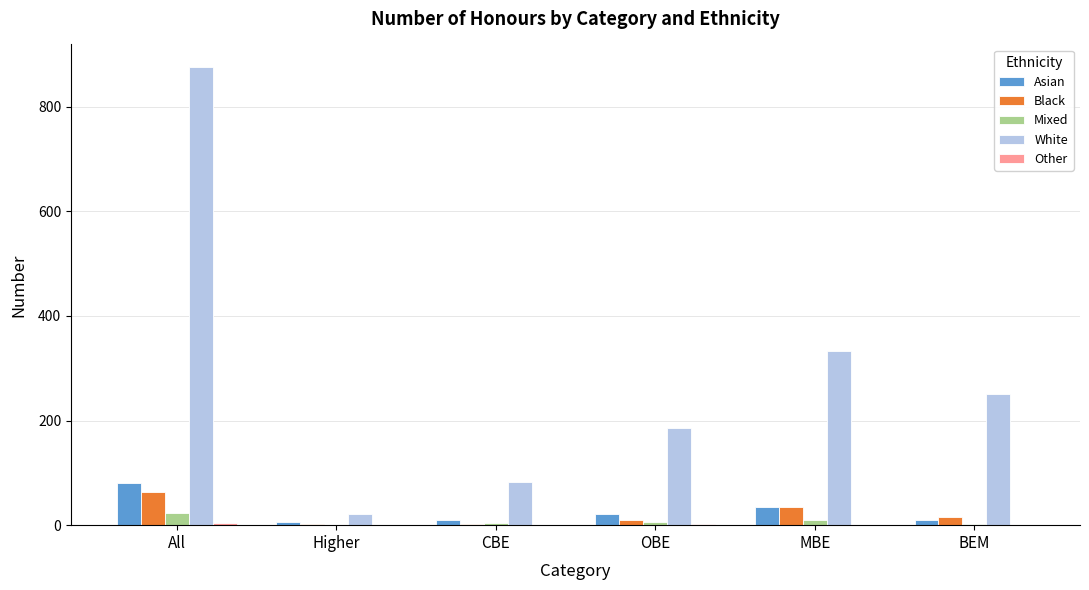

What is the difference between the White values at Higher and All?

853